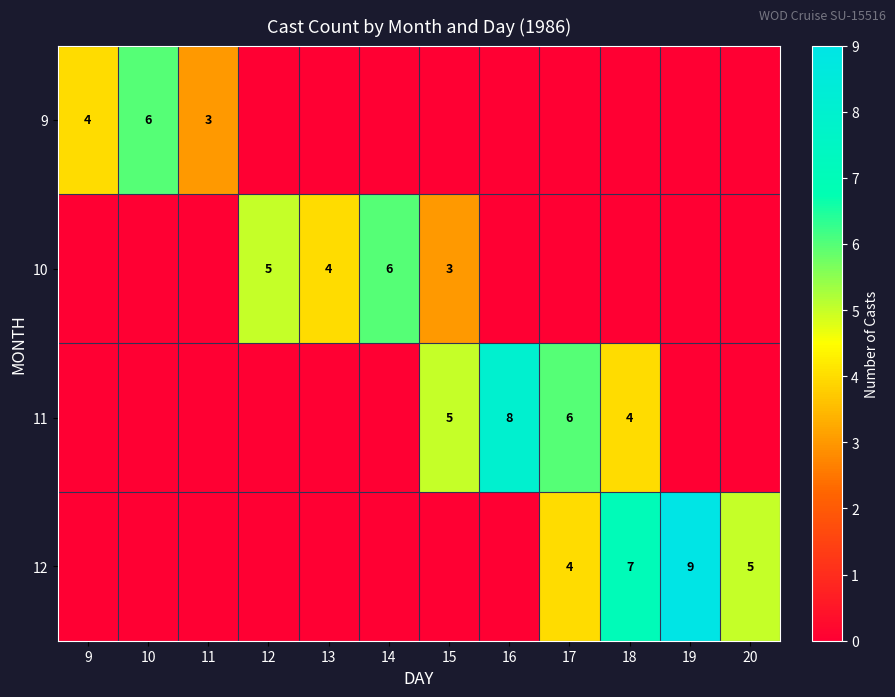

The 10 series shows 4 at 13. True or false?

True